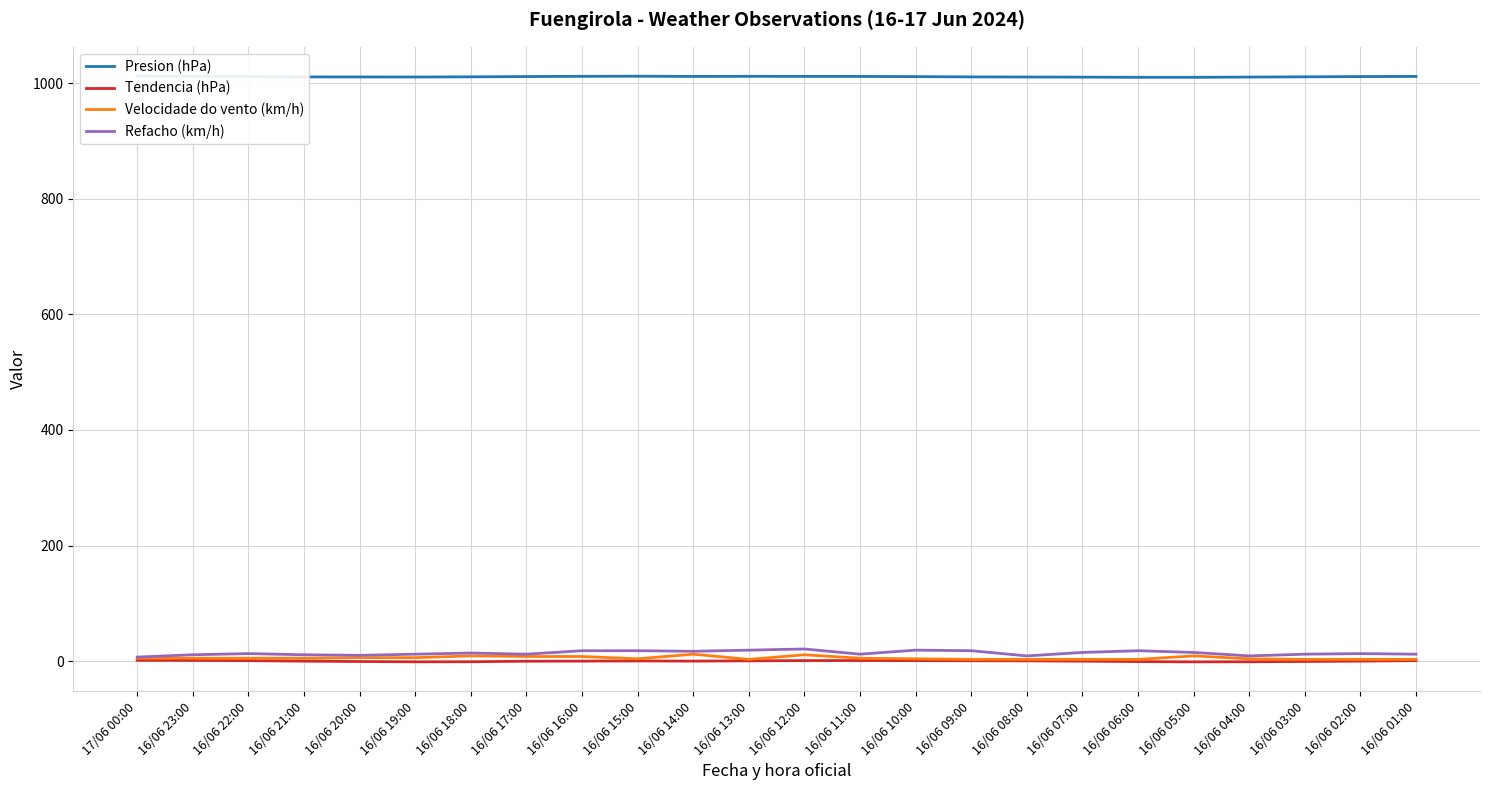

What position from the right is 16/06 06:00?

6